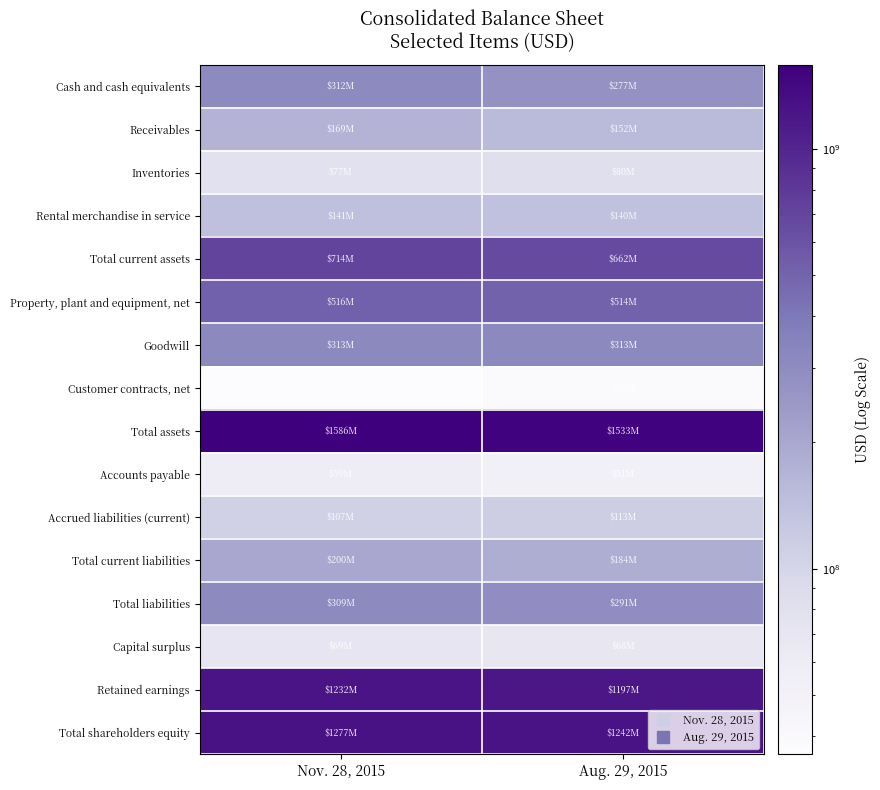

Which series has the largest total across all categories?

Total assets